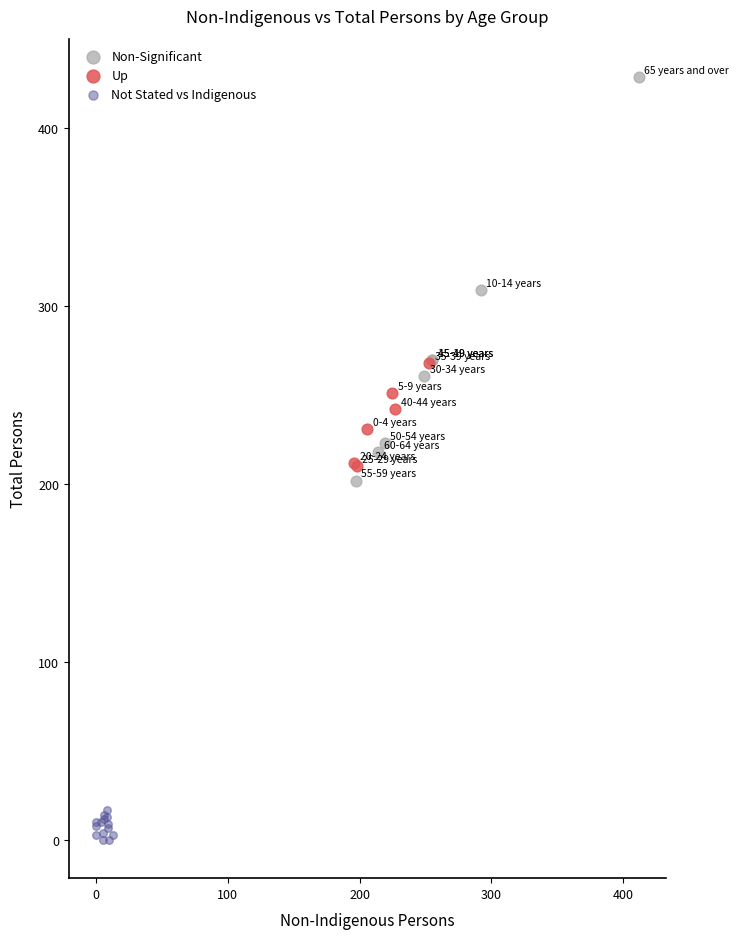

Which series has the largest Y range (max minus min)?

Non-Significant